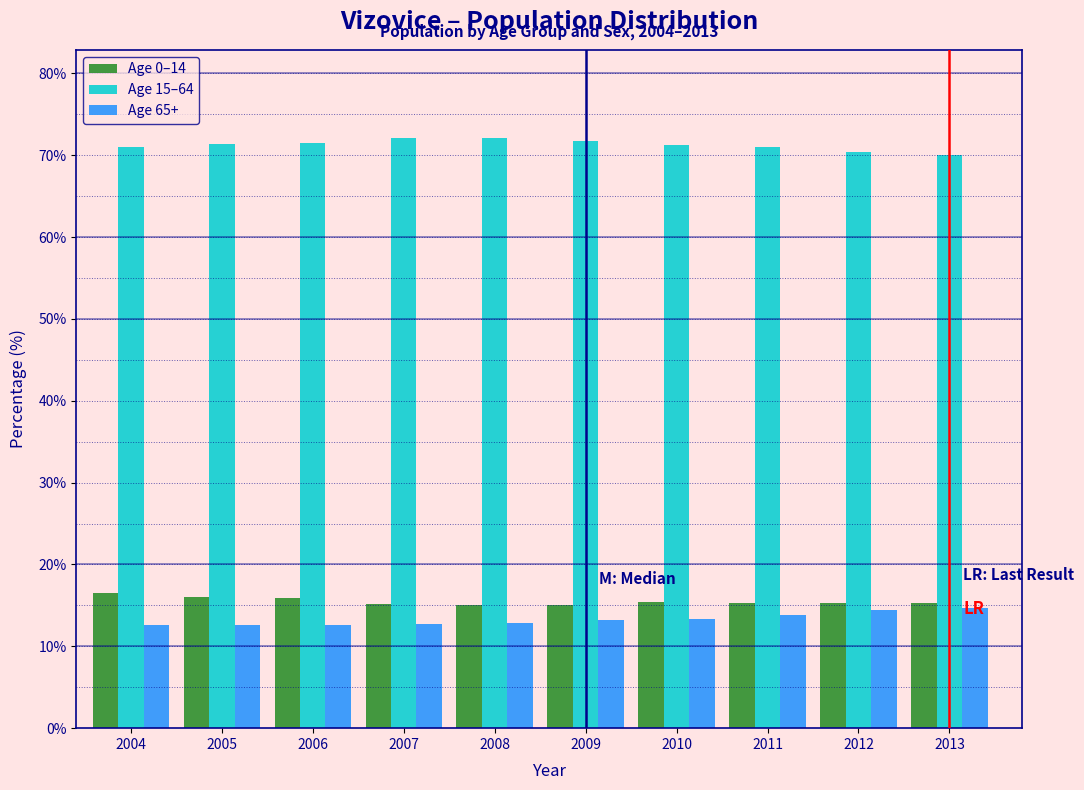

Is the value of Age 15–64 at 2005 greater than the value of Age 65+ at 2013?

Yes